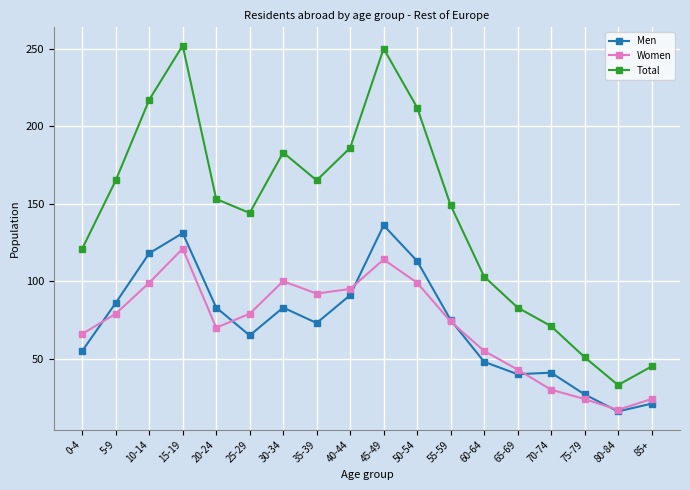

What is the smallest value displayed?

16